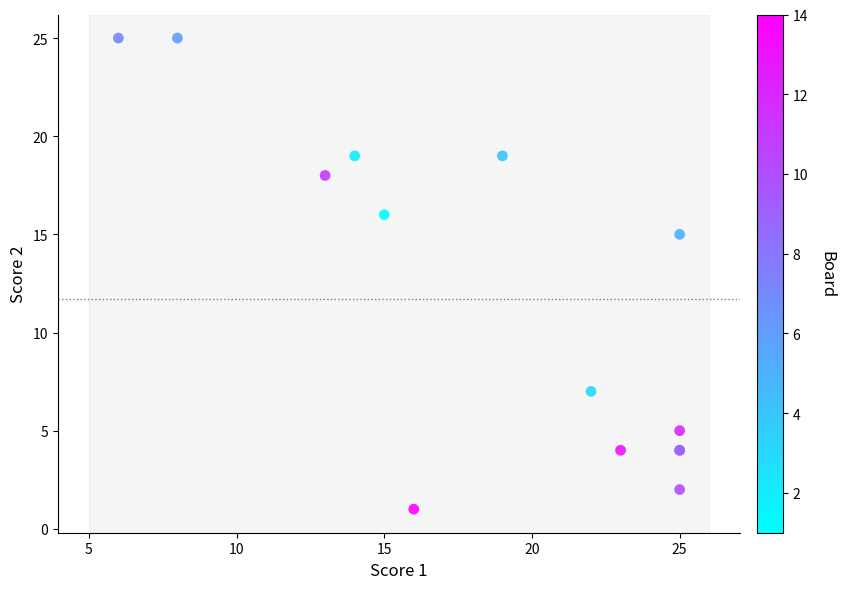

What Y value in the scatter plot is closest to 13?

15